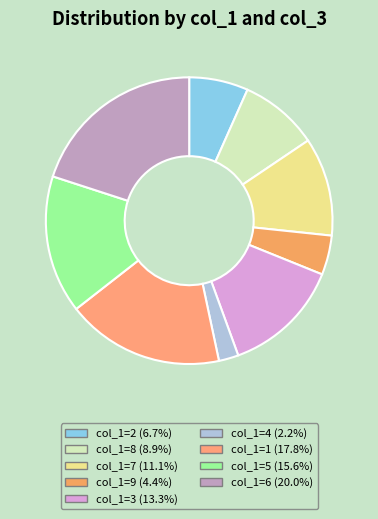

Count the number of slices in the pie.

9